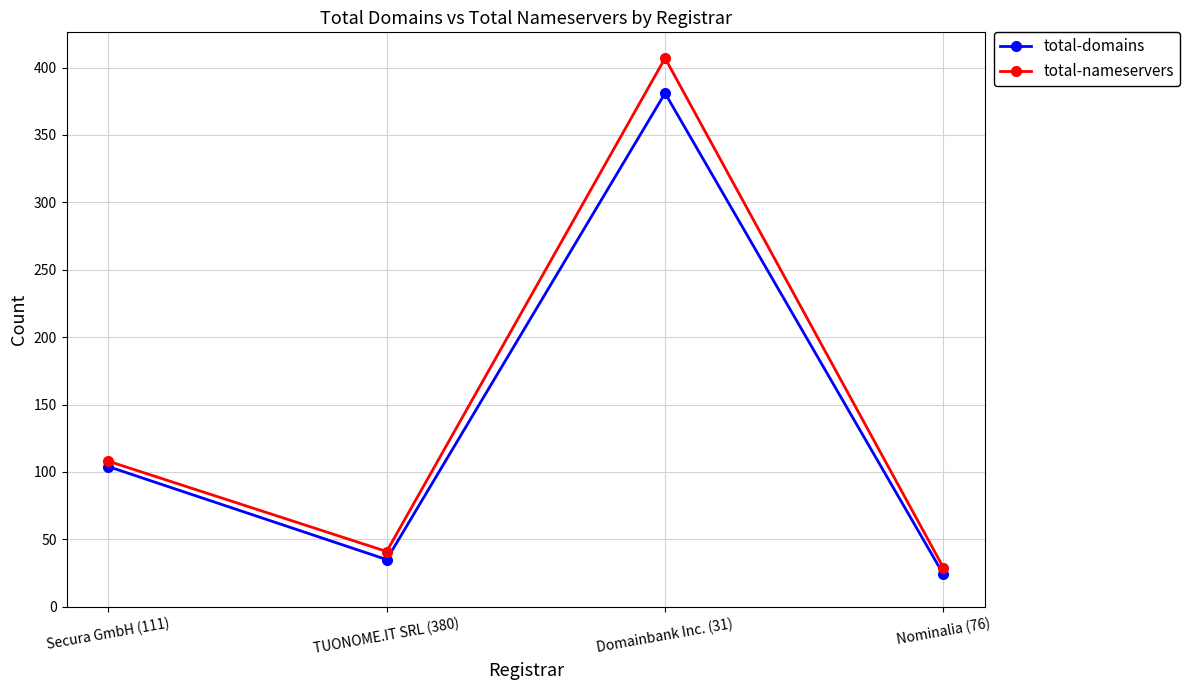

What is the minimum value shown in the chart?

24